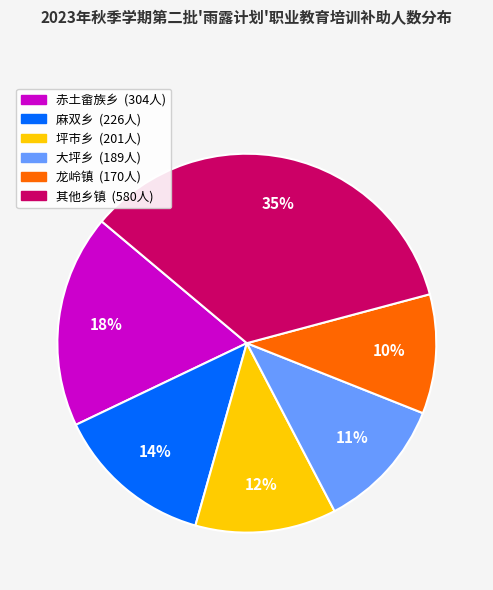

Does any single category account for the majority?

No